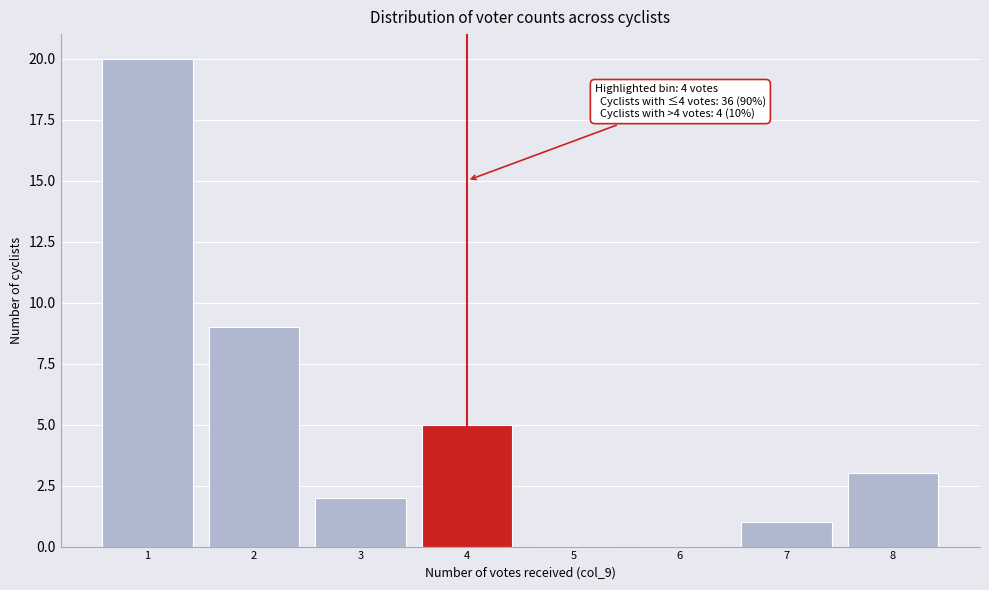

Which range on the x-axis has the tallest bar?

0.5 to 1.5